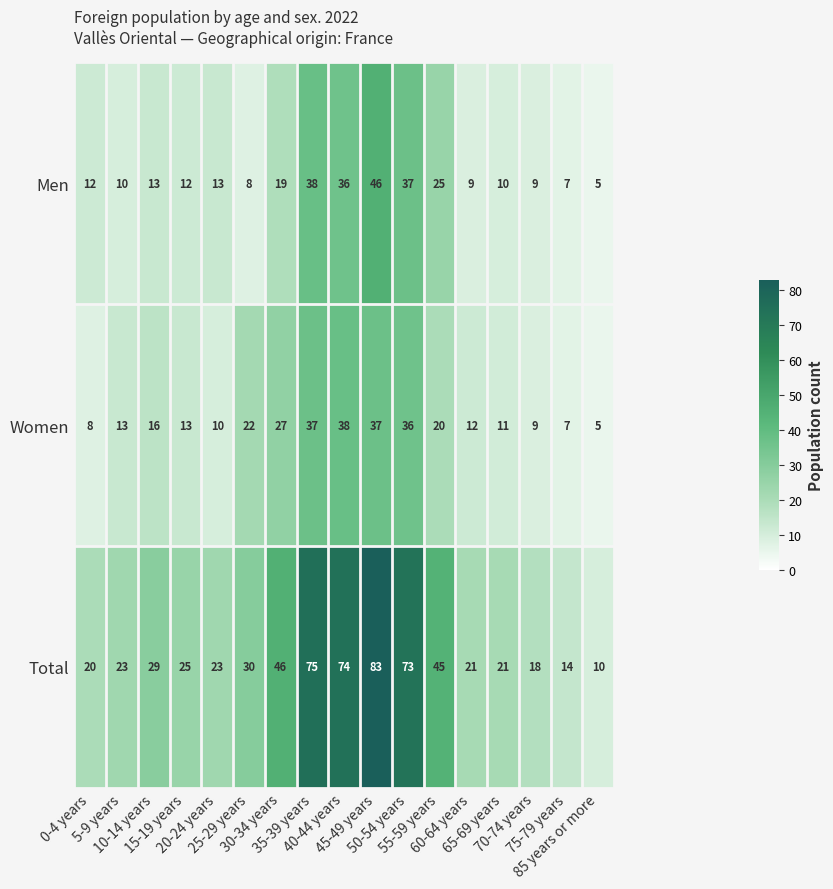

Rank the series by their maximum value, from highest to lowest.

Total, Men, Women